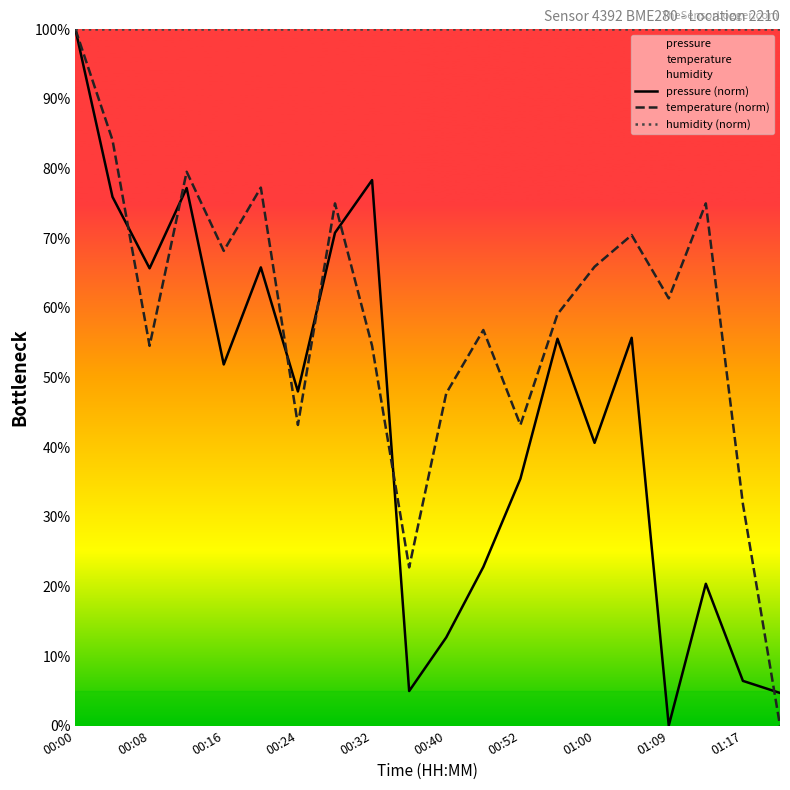

Rank the series by their average value, from lowest to highest.

pressure (norm), temperature (norm), humidity (norm)